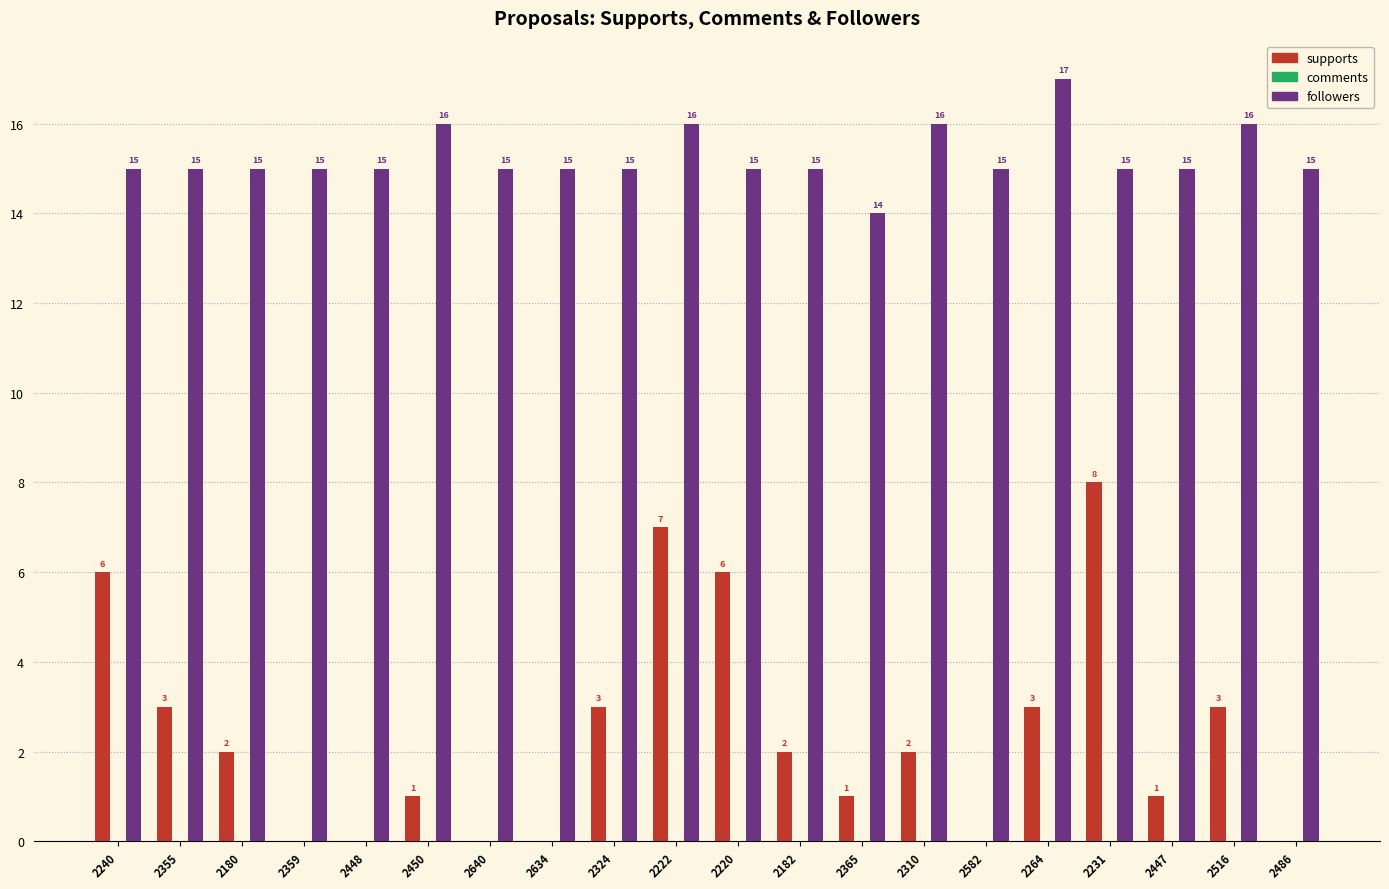

What is the approximate value of followers at 2231?

15